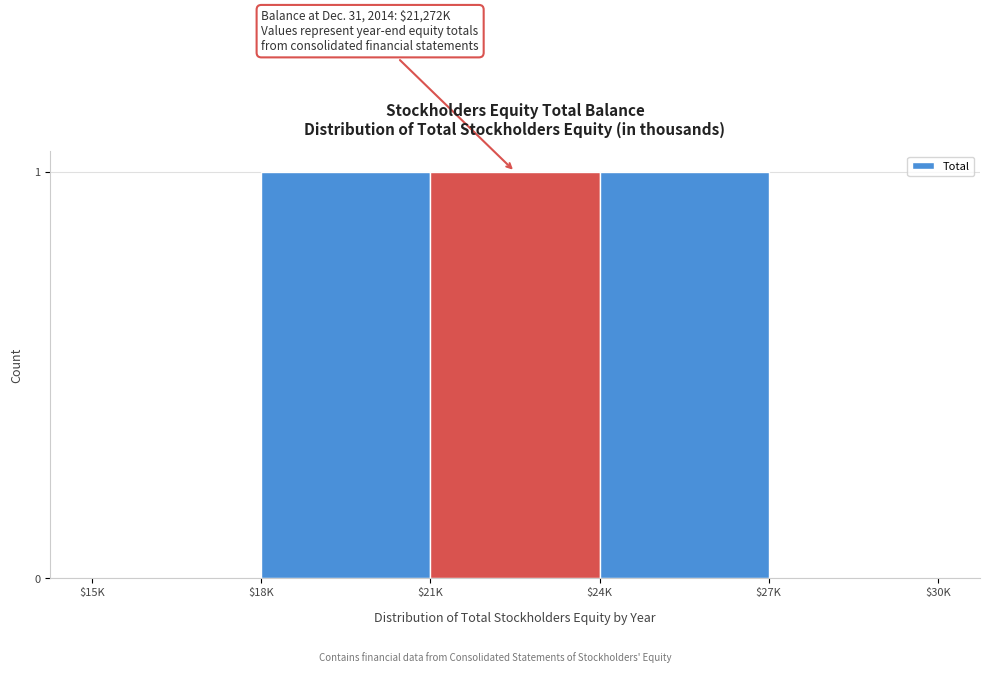

What is the sum of all values?

3